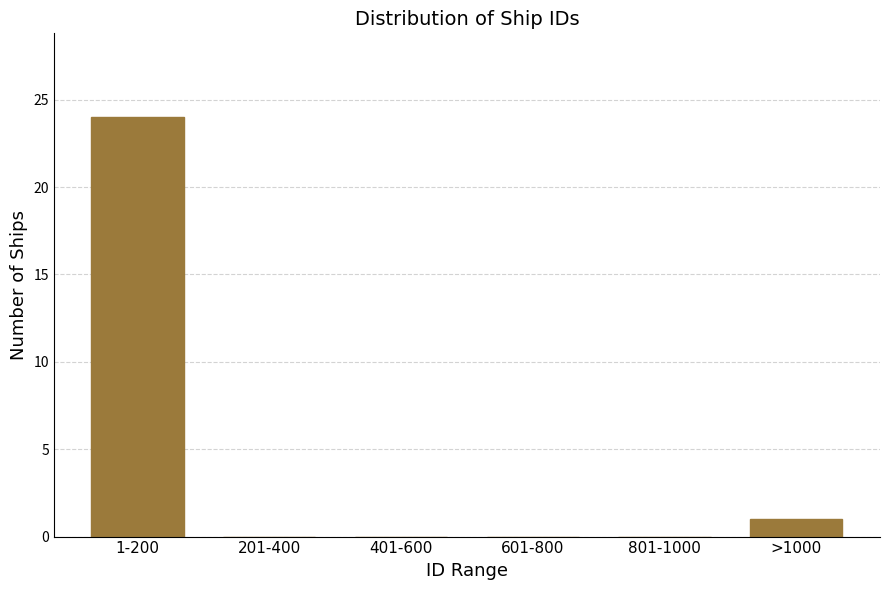

Reading left to right, extract all data points from this chart.

1-200=24	201-400=0	401-600=0	601-800=0	801-1000=0	>1000=1